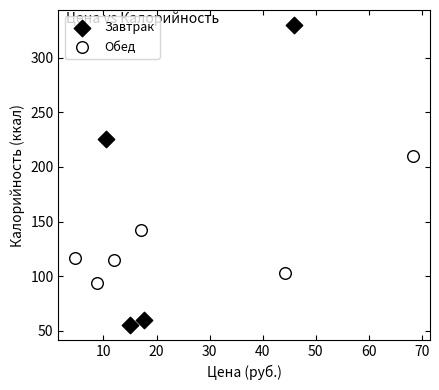

Which series reaches the maximum Y coordinate?

Завтрак